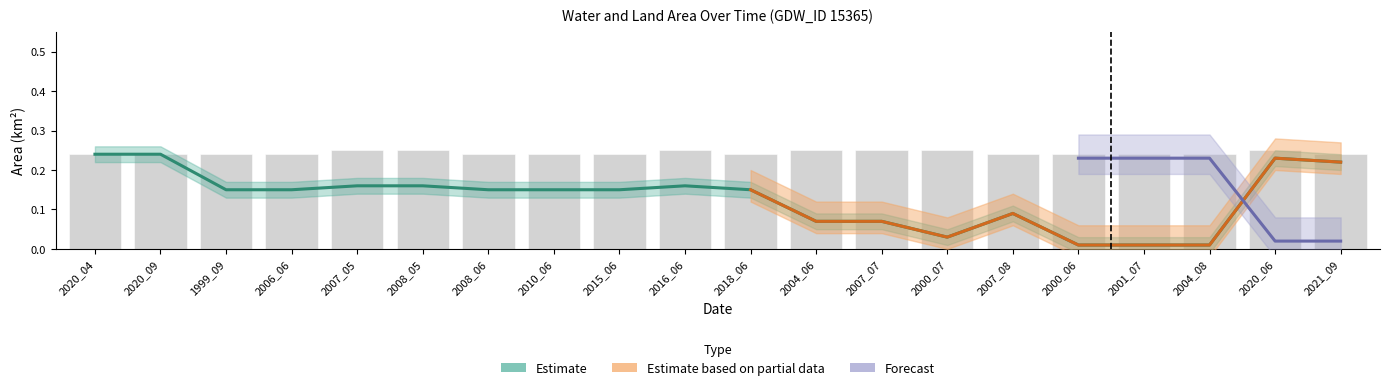

What is the label of the 9th bar from the right?

2004_06